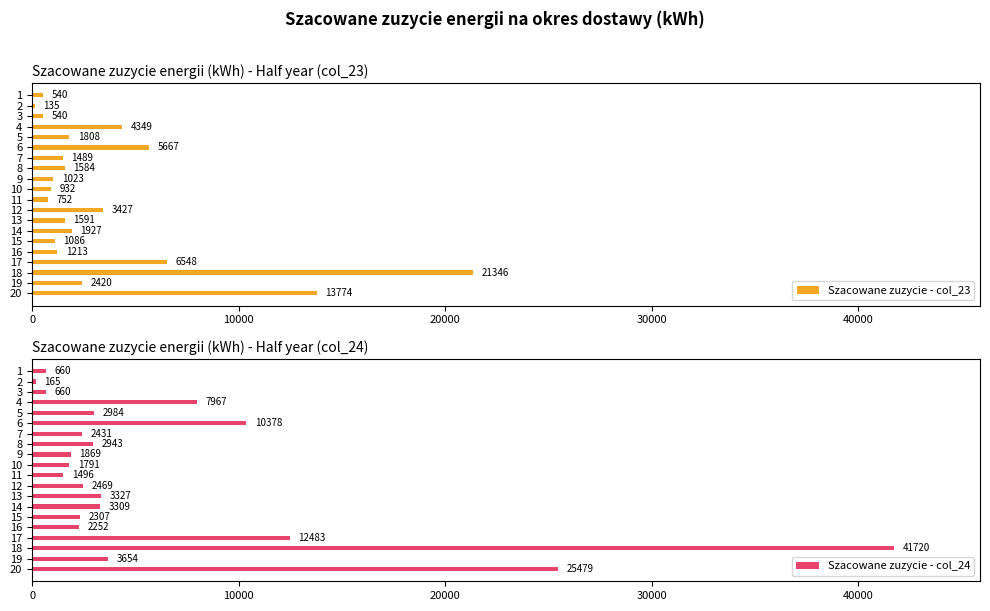

Rank the series by their maximum value, from highest to lowest.

Szacowane zuzycie - col_24, Szacowane zuzycie - col_23